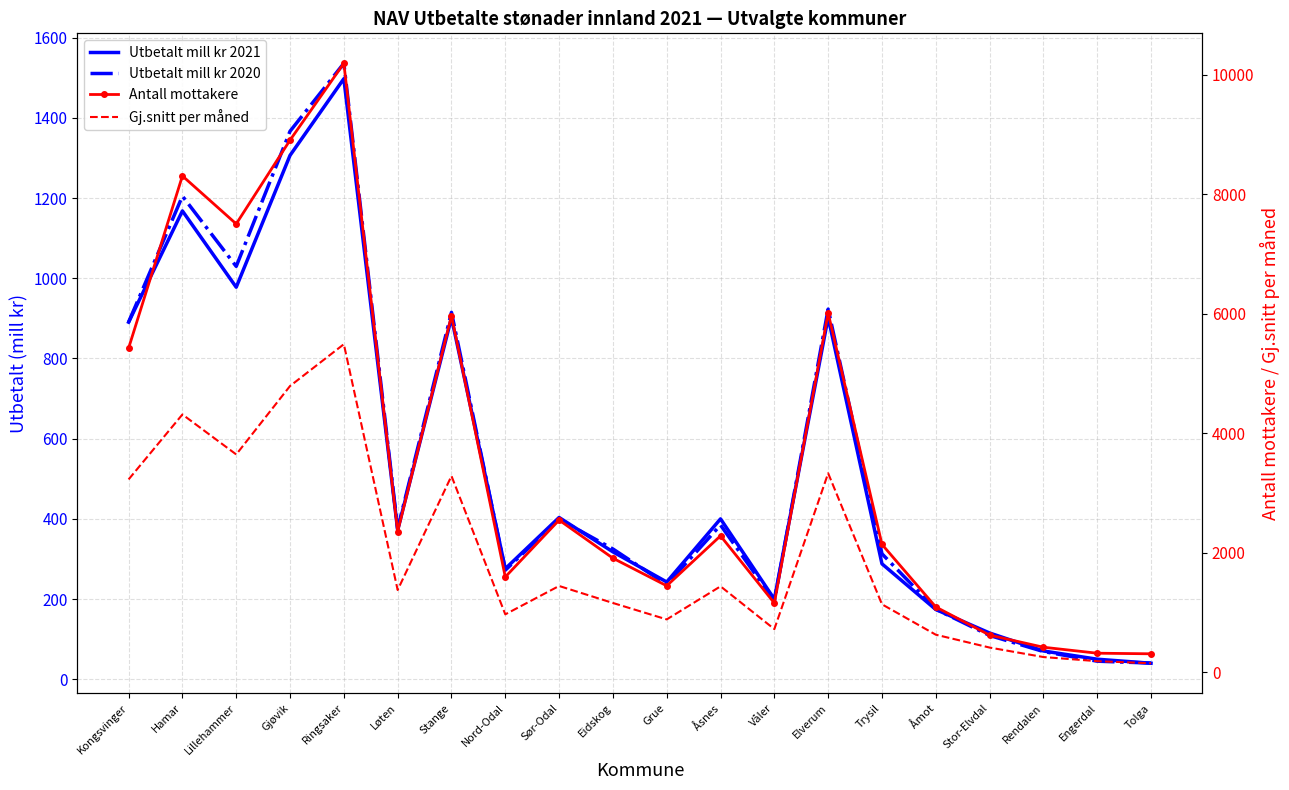

How many data points in Gj.snitt per måned are above 1374?

10